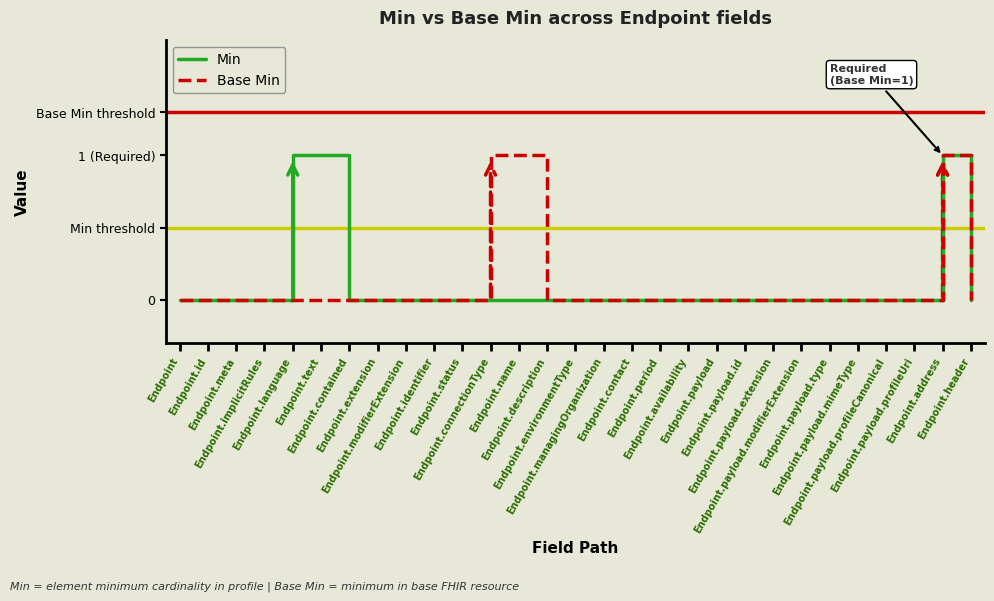

The Min series shows -1 at Endpoint.modifierExtension. True or false?

False